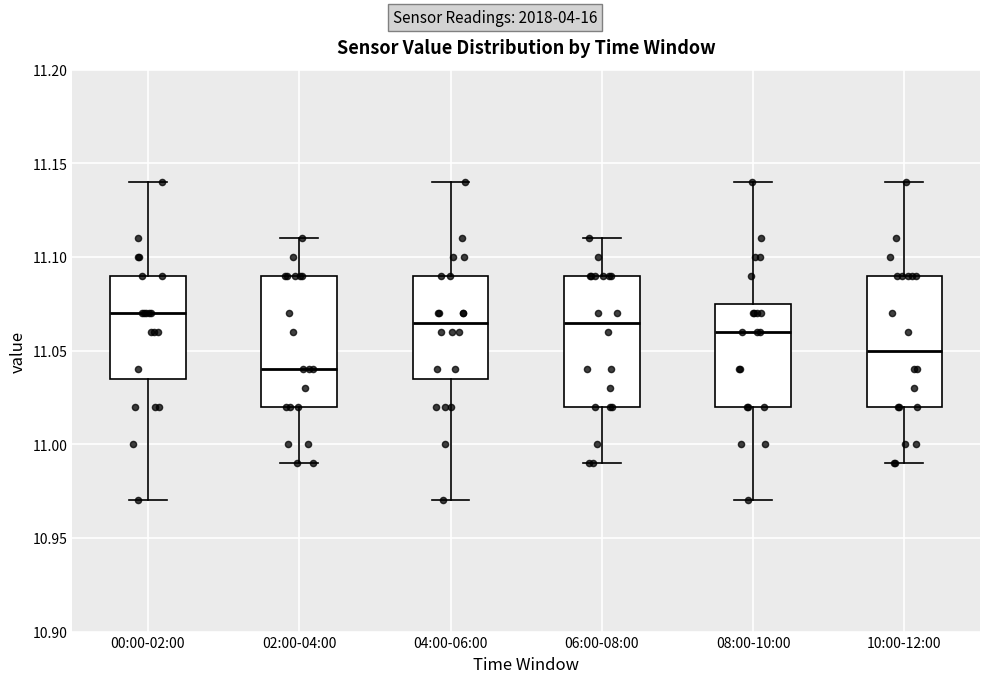

Reading left to right, transcribe this box plot: for each box, give where its median line is, the range the box spans, and where its two whiskers end, as read against the y-axis. The values are not printed on the chart, so give them approximately, as read against the axis.

00:00-02:00: median 11.070, box 11.035 to 11.090, whiskers 10.970 to 11.140
02:00-04:00: median 11.040, box 11.020 to 11.090, whiskers 10.990 to 11.110
04:00-06:00: median 11.065, box 11.035 to 11.090, whiskers 10.970 to 11.140
06:00-08:00: median 11.065, box 11.020 to 11.090, whiskers 10.990 to 11.110
08:00-10:00: median 11.060, box 11.020 to 11.075, whiskers 10.970 to 11.140
10:00-12:00: median 11.050, box 11.020 to 11.090, whiskers 10.990 to 11.140